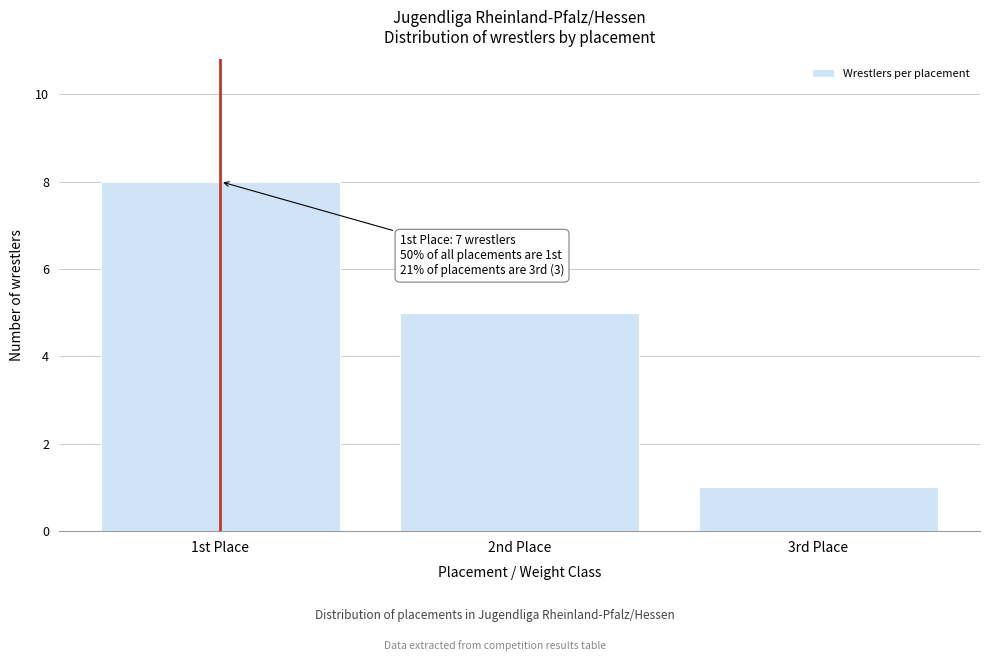

Reading left to right, what are all the values shown in this chart?

1st Place=8	2nd Place=5	3rd Place=1